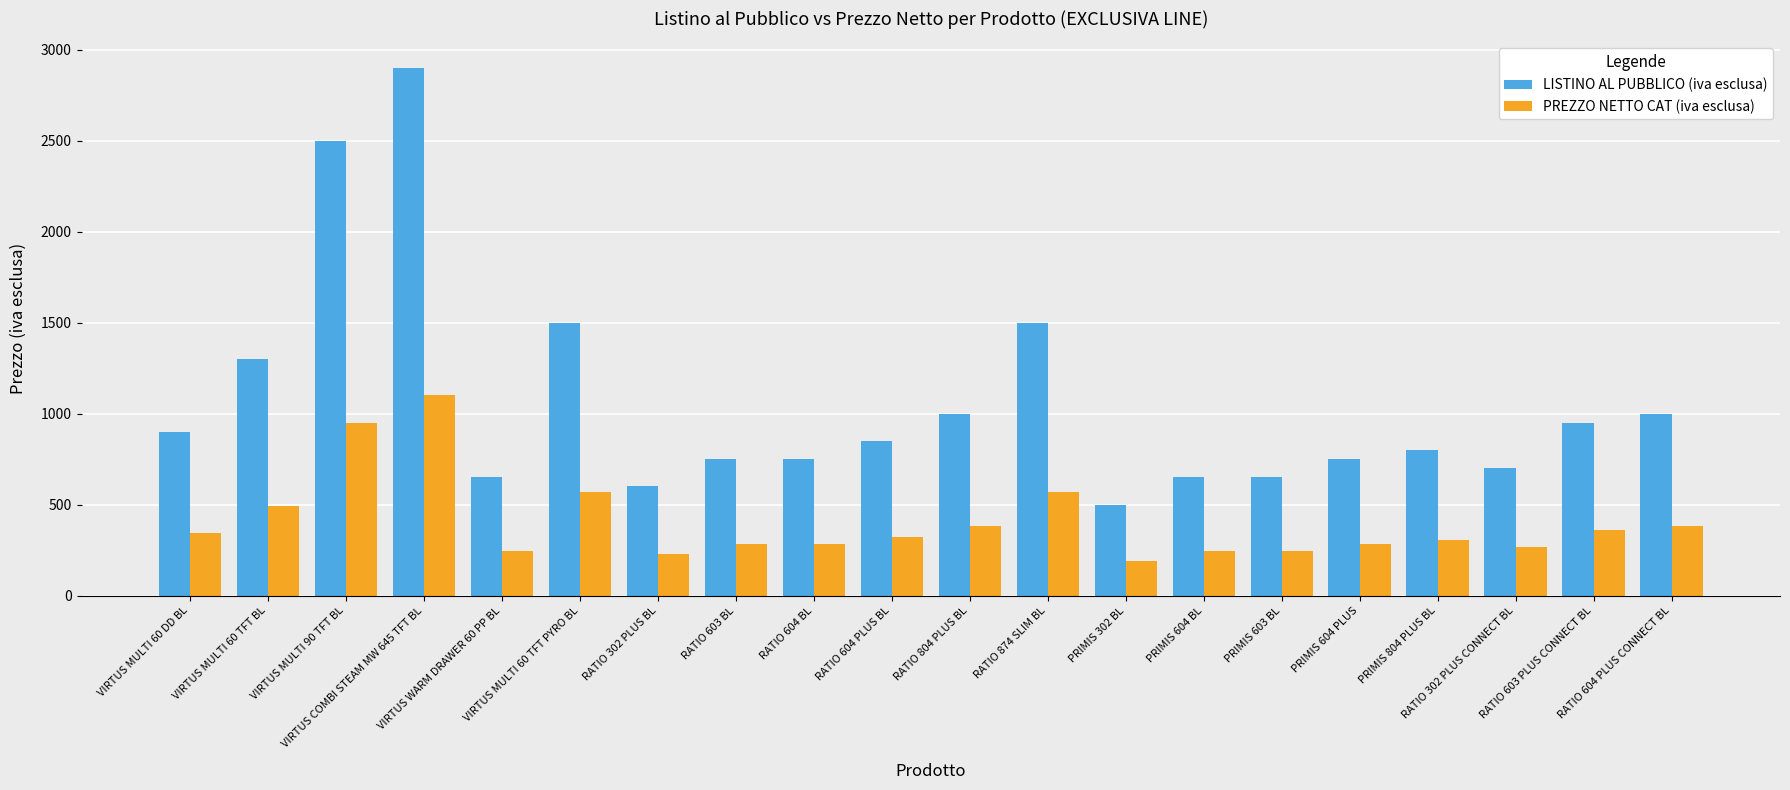

What is the sum of the LISTINO AL PUBBLICO (iva esclusa) values at VIRTUS MULTI 60 TFT BL and RATIO 874 SLIM BL?

2800